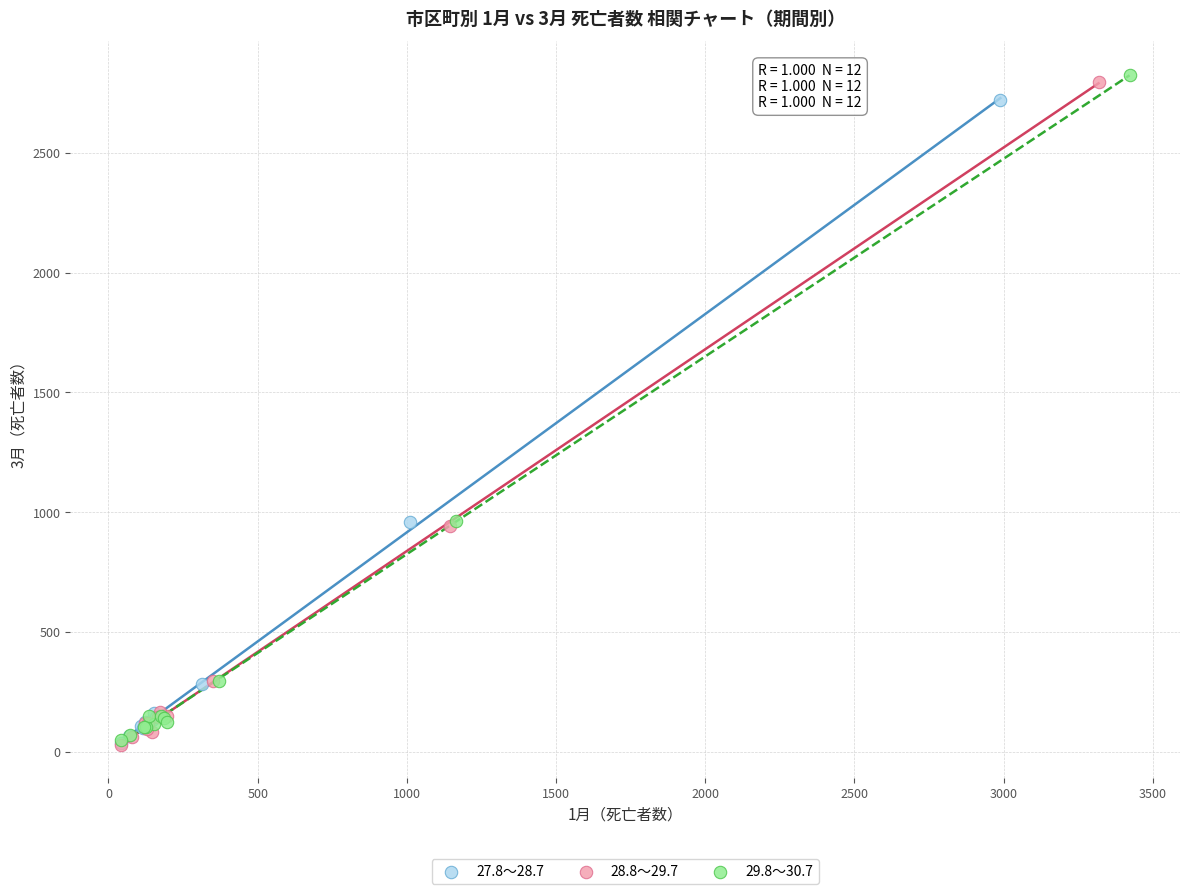

Which series reaches the maximum Y coordinate?

29.8～30.7